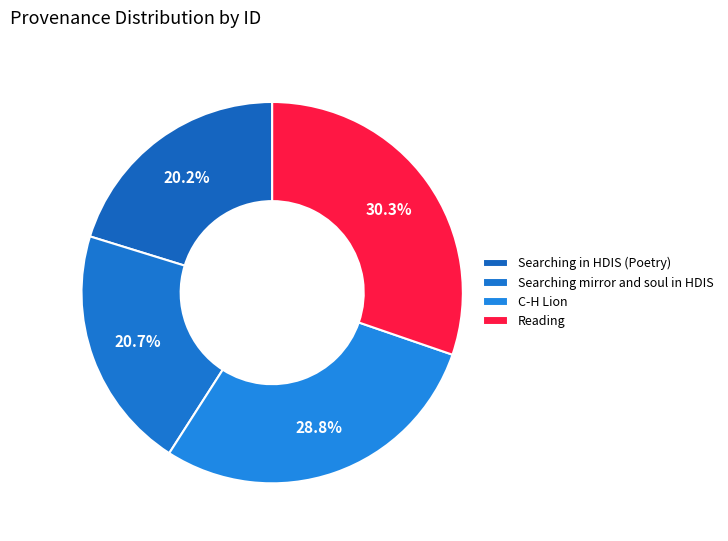

How many slices are in this pie chart?

4